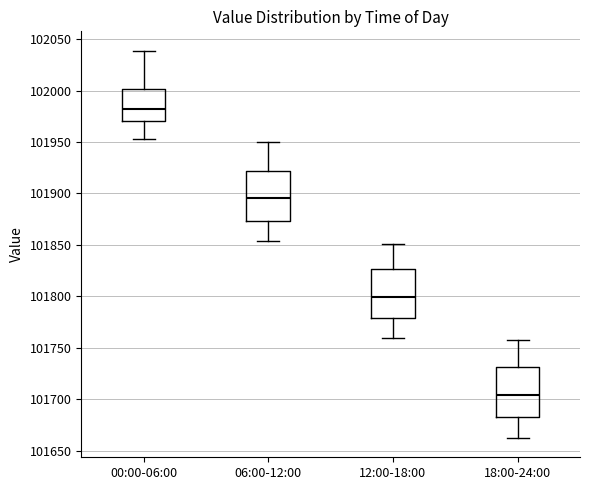

Reading left to right, read every box against the y-axis: the position of its median line, the range the box covers, and the ends of its whiskers. The values are not printed on the chart, so give them approximately, as read against the axis.

00:00-06:00: median 101980, box 101970 to 102000, whiskers 101955 to 102040
06:00-12:00: median 101895, box 101875 to 101920, whiskers 101855 to 101950
12:00-18:00: median 101800, box 101780 to 101825, whiskers 101760 to 101850
18:00-24:00: median 101705, box 101680 to 101730, whiskers 101660 to 101755